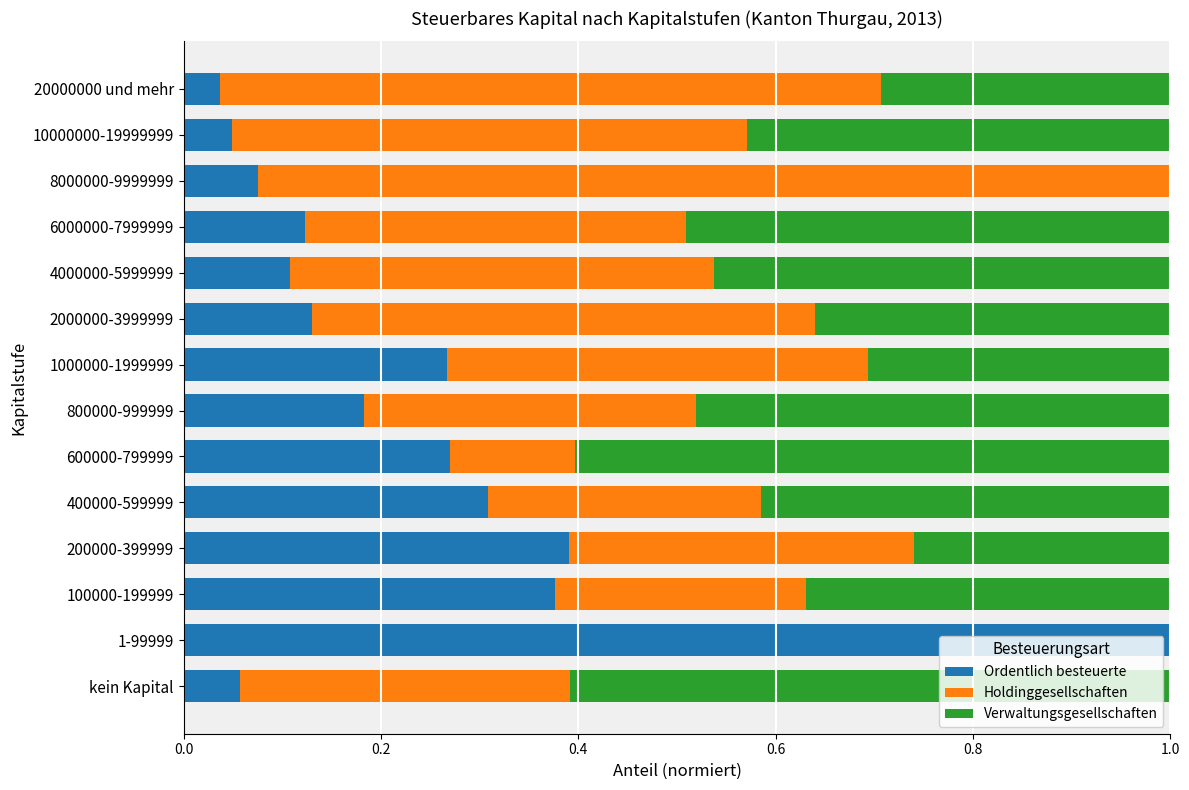

What is the total value across all series at 6000000-7999999?

1.0